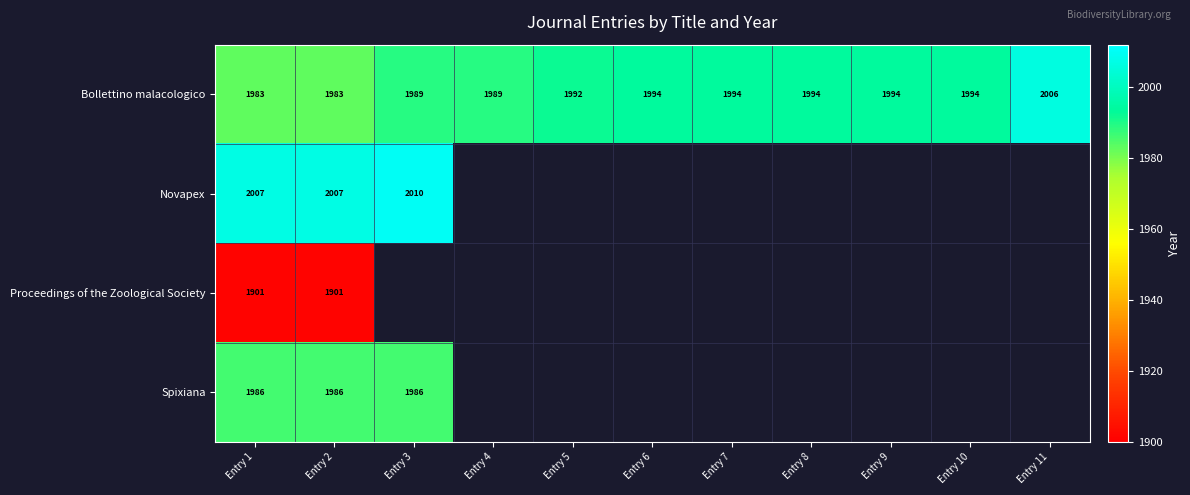

Is it true that Bollettino malacologico equals 1989 at Entry 4?

True